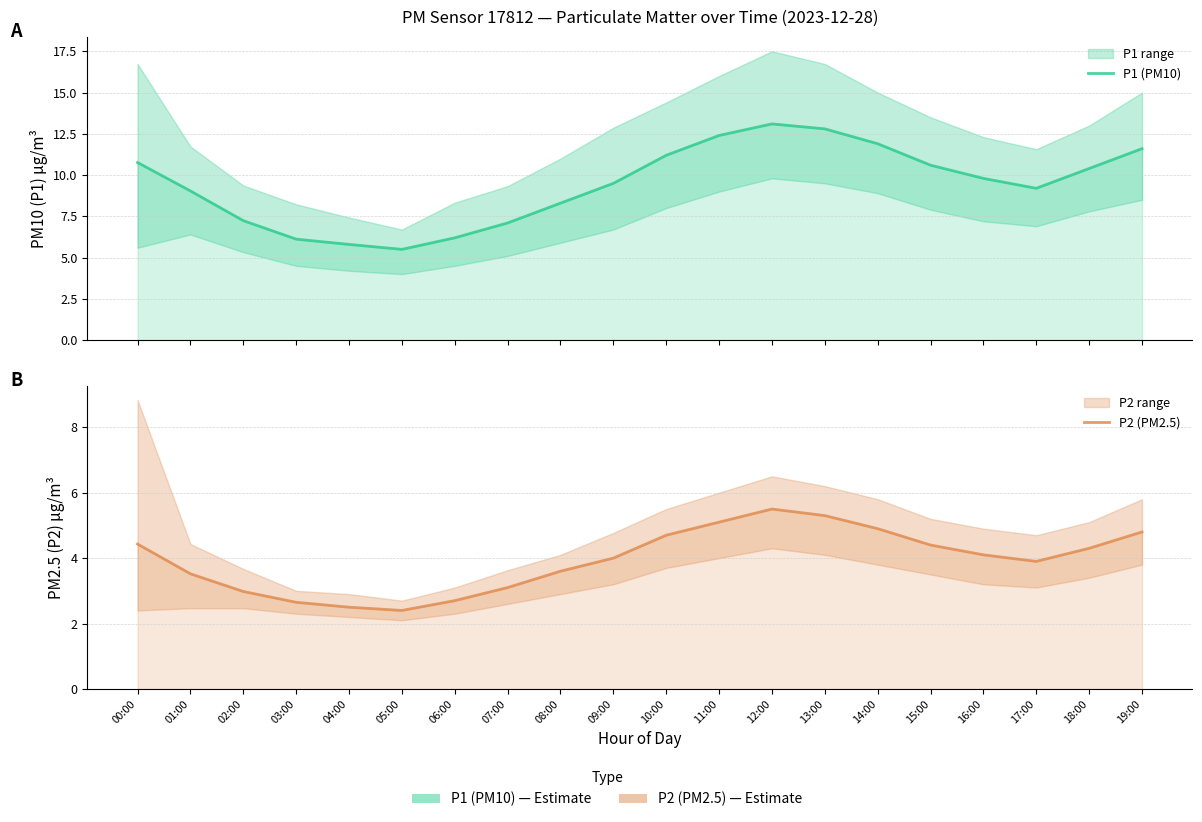

What is the label of the 14th point from the left?

13:00